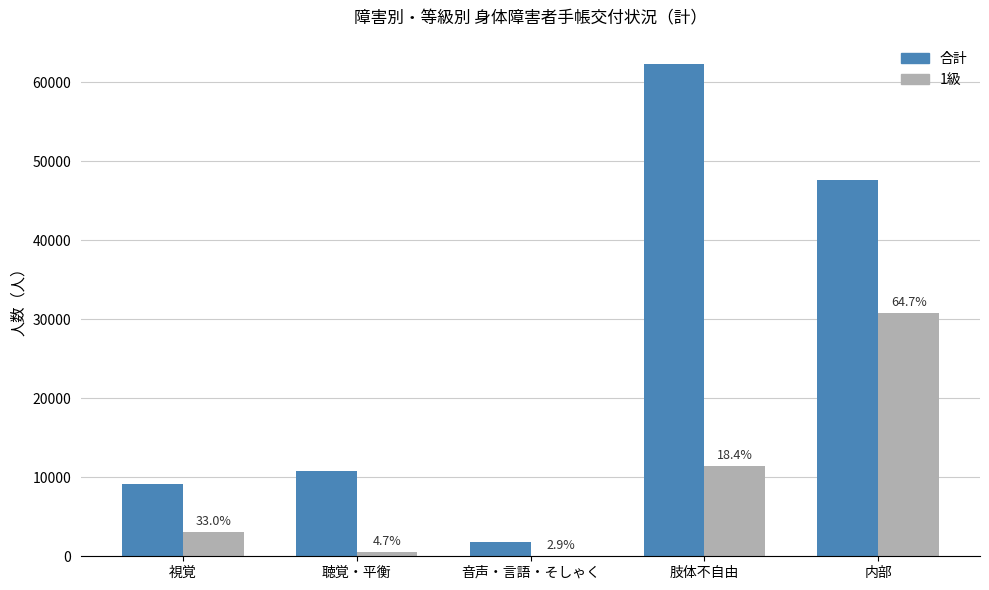

What is the greatest value displayed?

62269